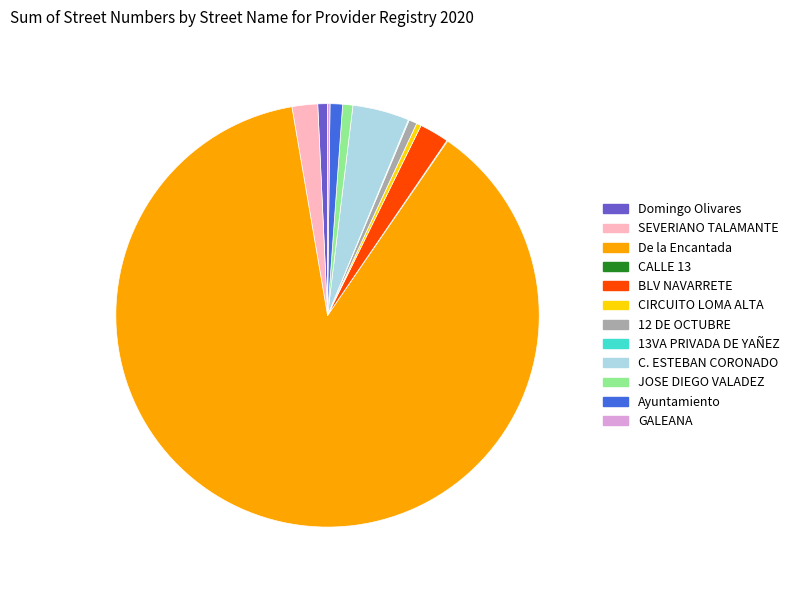

What is the majority slice?

De la Encantada